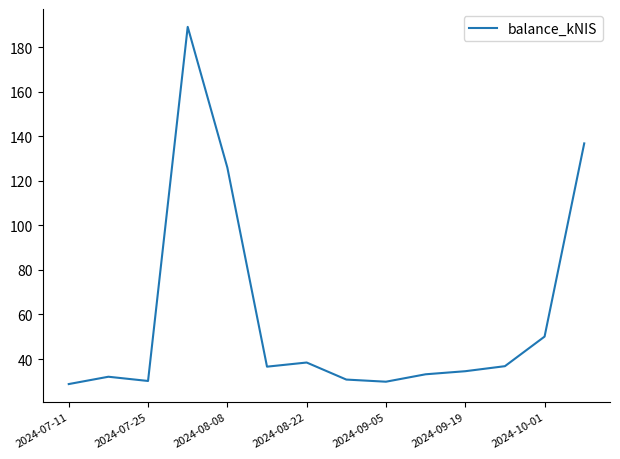

What is the maximum value shown in the chart?

189.1